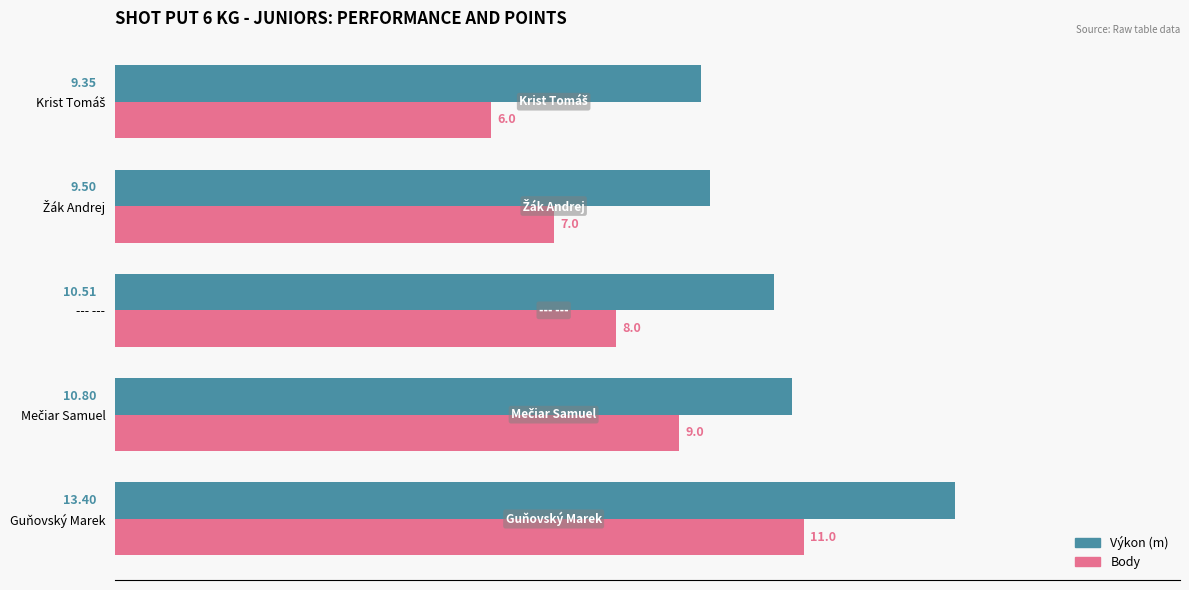

List the series in order of their overall mean, highest first.

Výkon (m), Body